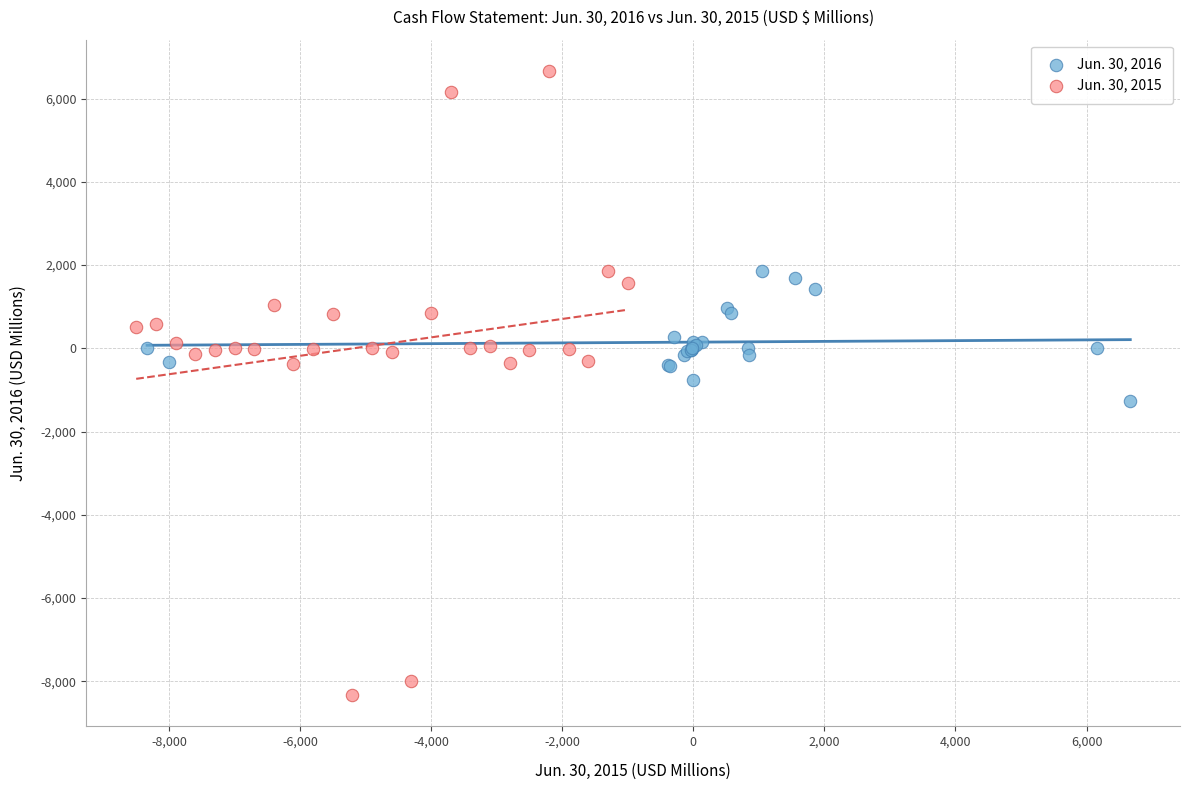

What are all the series names shown in the legend?

Jun. 30, 2016, Jun. 30, 2015